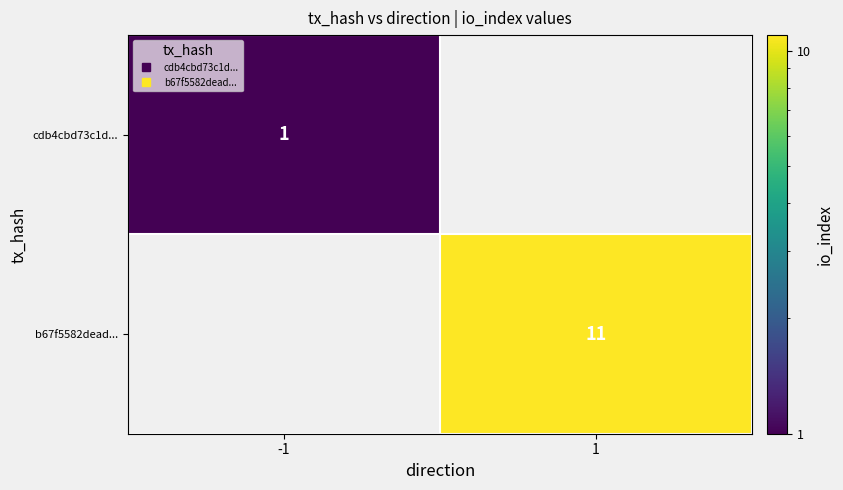

How many positive values does the b67f5582dead... series have?

1